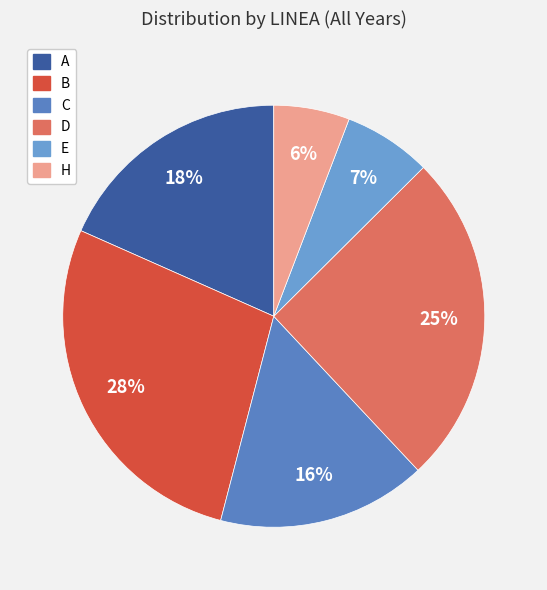

Is there a majority slice in this chart?

No